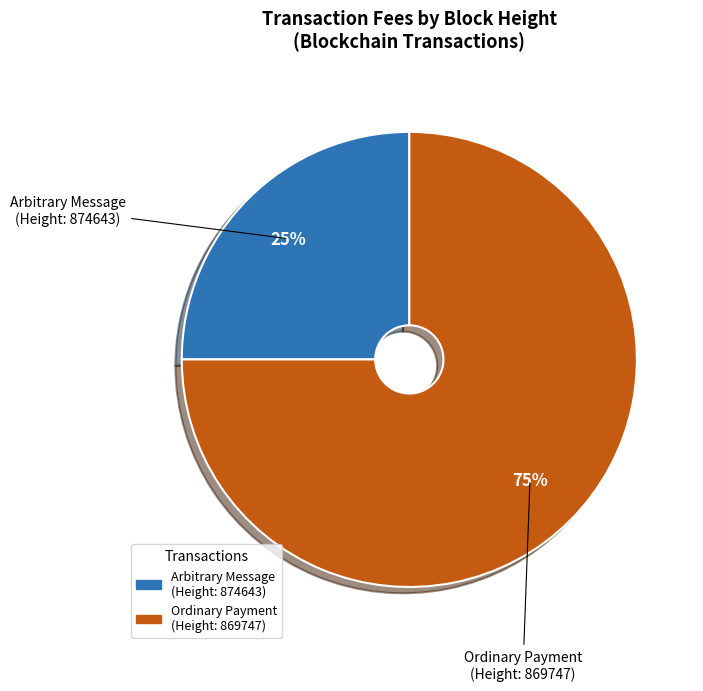

To the nearest percent, what is the average slice percentage?

50%